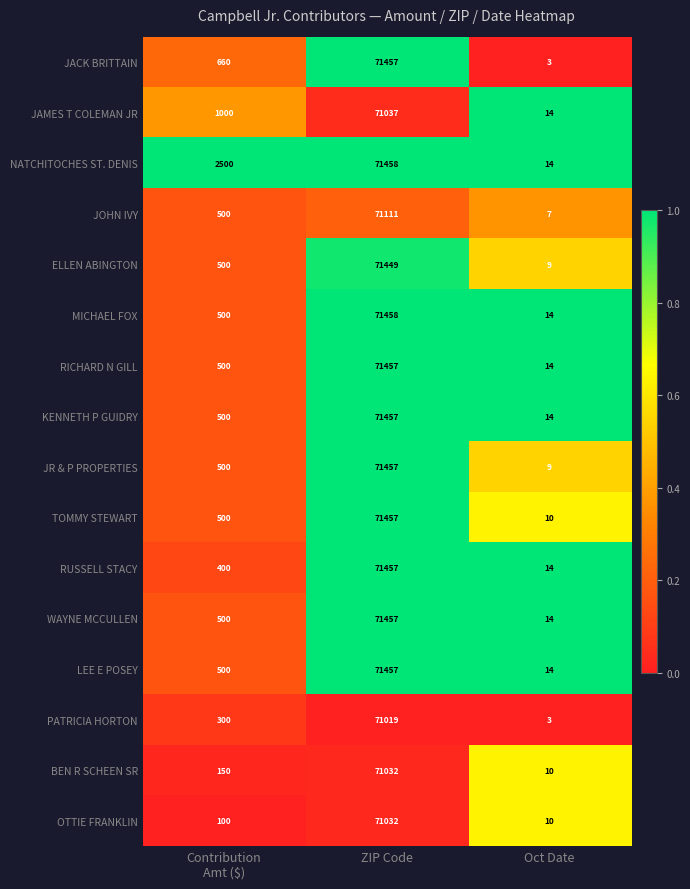

Read the JACK BRITTAIN value at ZIP Code, to the nearest 100.

71500